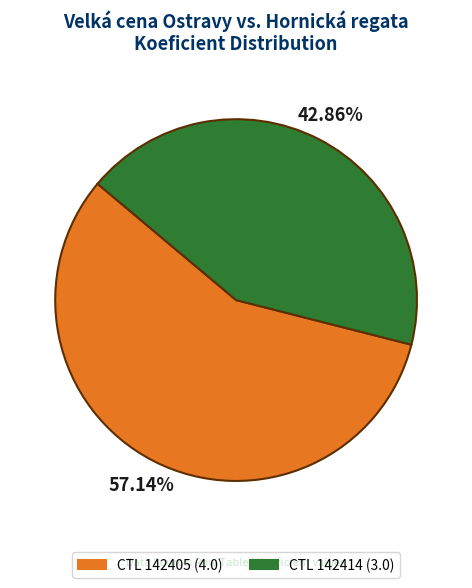

Is the sum of CTL 142414 (3.0) and CTL 142405 (4.0) greater than half?

Yes